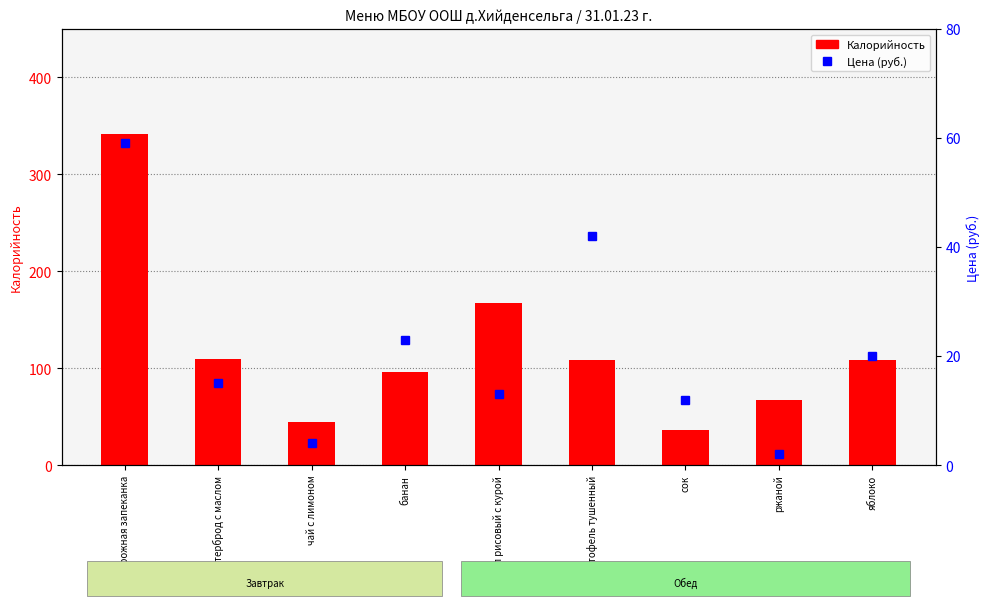

Which series has the largest range (max minus min)?

Калорийность